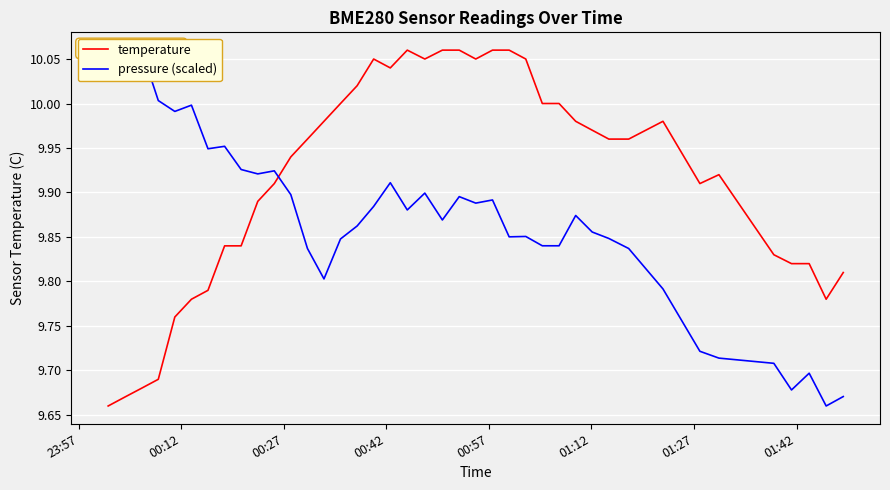

What are all the series names shown in the legend?

temperature, pressure (scaled)